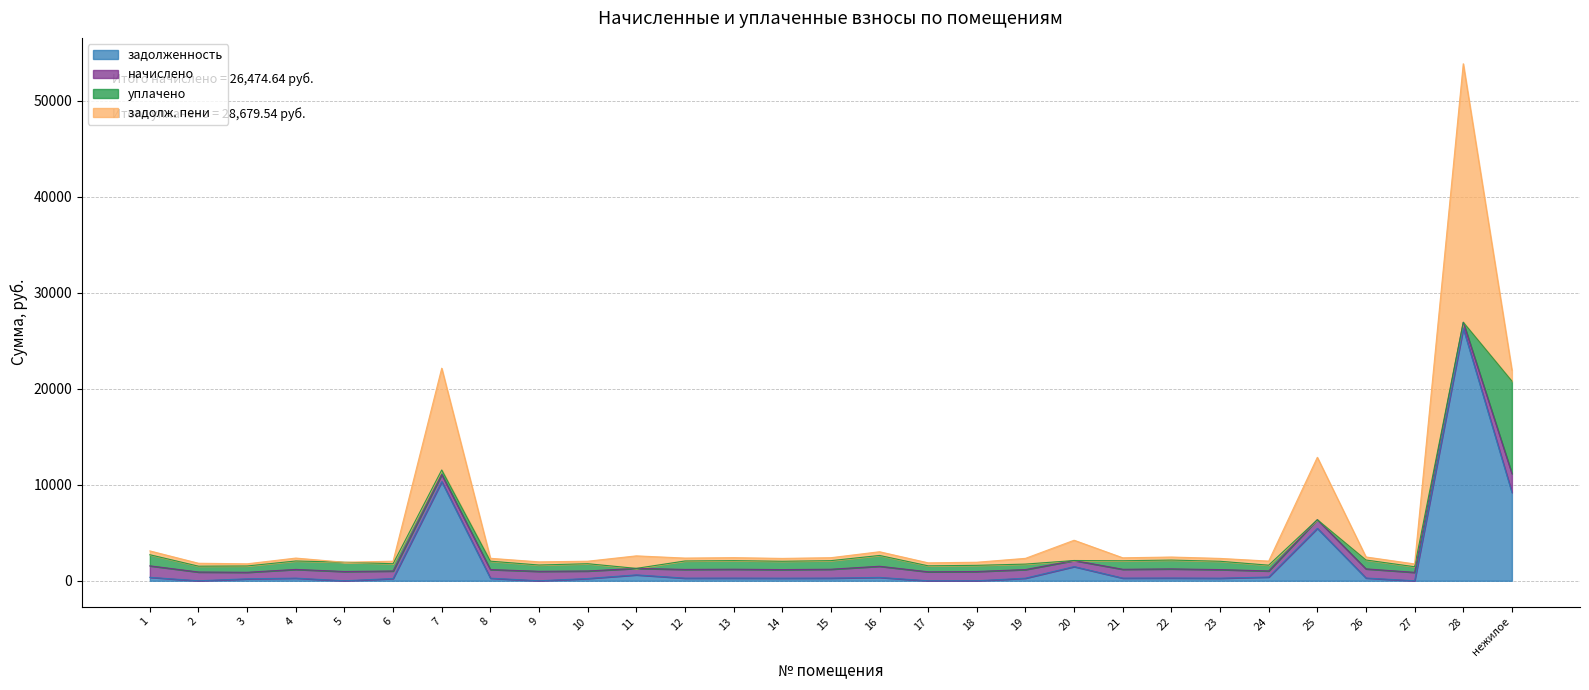

Reading left to right, transcribe all the data shown in this chart.

задолженность: 361.0	0.0	205.3	274.6	0.0	236.4	10327.9	271.7	0.0	236.4	614.0	274.4	279.4	270.4	279.1	351.0	0.0	0.0	271.1	1475.5	277.7	287.1	270.4	388.4	5460.1	287.7	0.0	26280.2	9192.4
начислено: 1193.5	911.6	678.2	907.2	964.5	781.7	737.7	898.4	984.3	781.7	676.0	907.2	924.8	894.0	922.6	1160.5	933.7	964.5	896.2	634.2	918.2	949.0	894.0	634.2	898.4	951.3	876.4	634.2	1966.4
уплачено: 1156.6	607.8	657.3	879.2	964.0	757.6	470.2	870.7	656.2	757.6	0.0	879.2	896.0	866.4	894.1	1124.6	622.4	643.0	569.1	0.0	889.9	919.8	866.4	600.6	0.0	921.9	584.3	0.0	9624.9
задолж. пени: 397.8	303.9	226.1	302.4	0.3	260.6	10596.3	299.5	328.1	260.6	1303.8	302.4	308.3	298.0	307.6	386.8	311.2	321.5	598.3	2109.6	306.1	316.4	298.0	425.2	6494.0	317.1	292.1	26914.3	1146.3